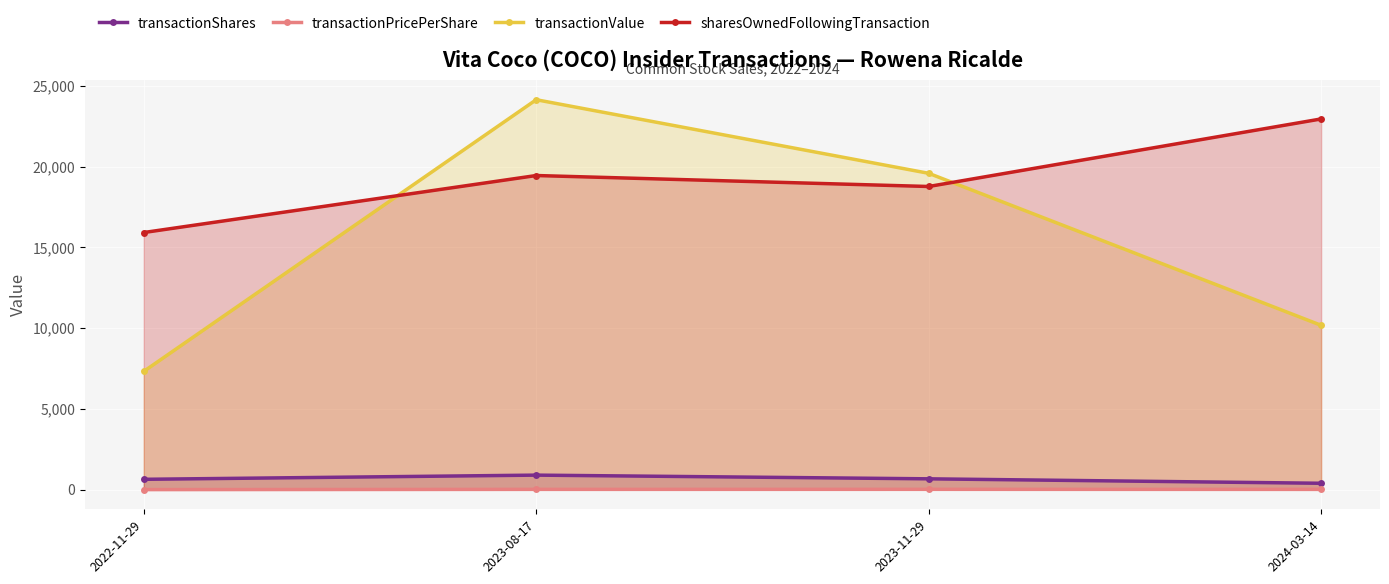

List the series in order of their peak value, highest first.

transactionValue, sharesOwnedFollowingTransaction, transactionShares, transactionPricePerShare